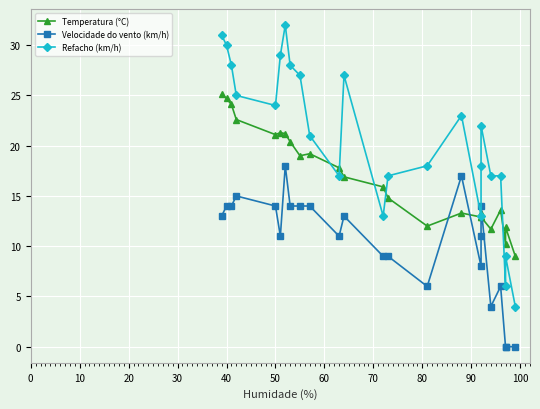

Is this an area chart (filled region under the line)?

No